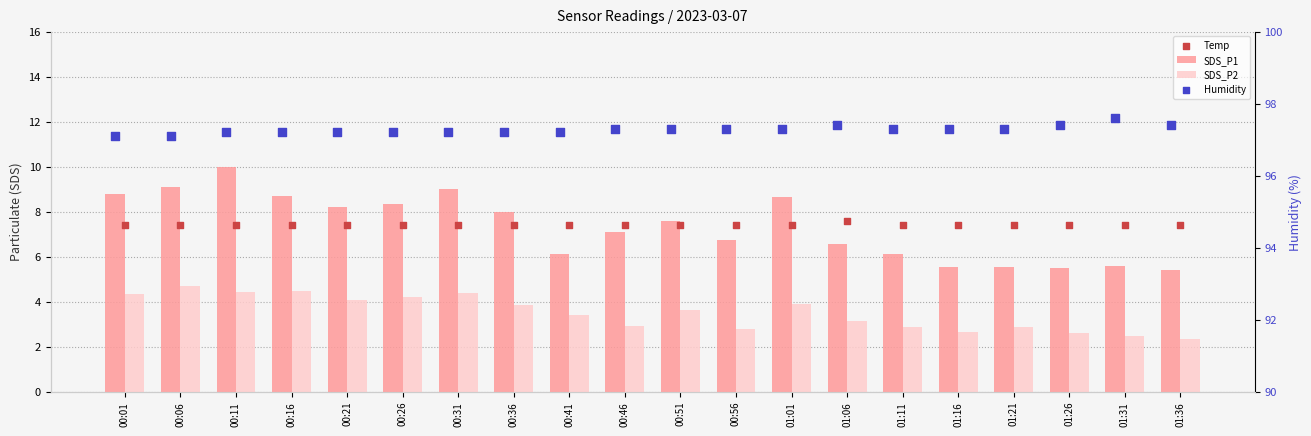

Which series reaches the minimum Y coordinate?

SDS_P2